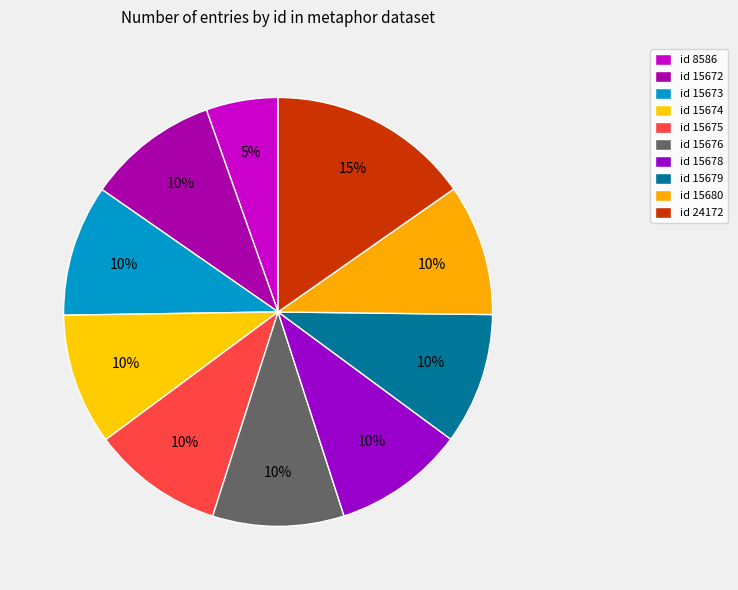

How many slices are in this pie chart?

10